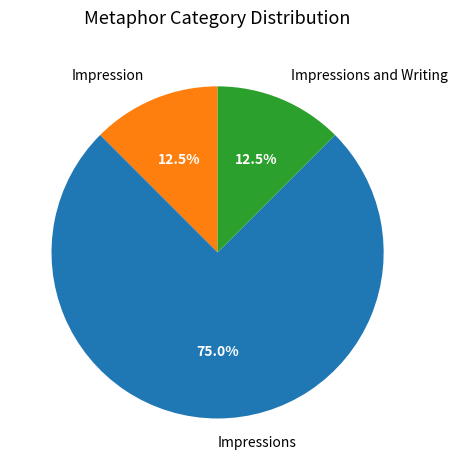

What is the total percentage of Impressions and Writing and Impressions?

87.5%